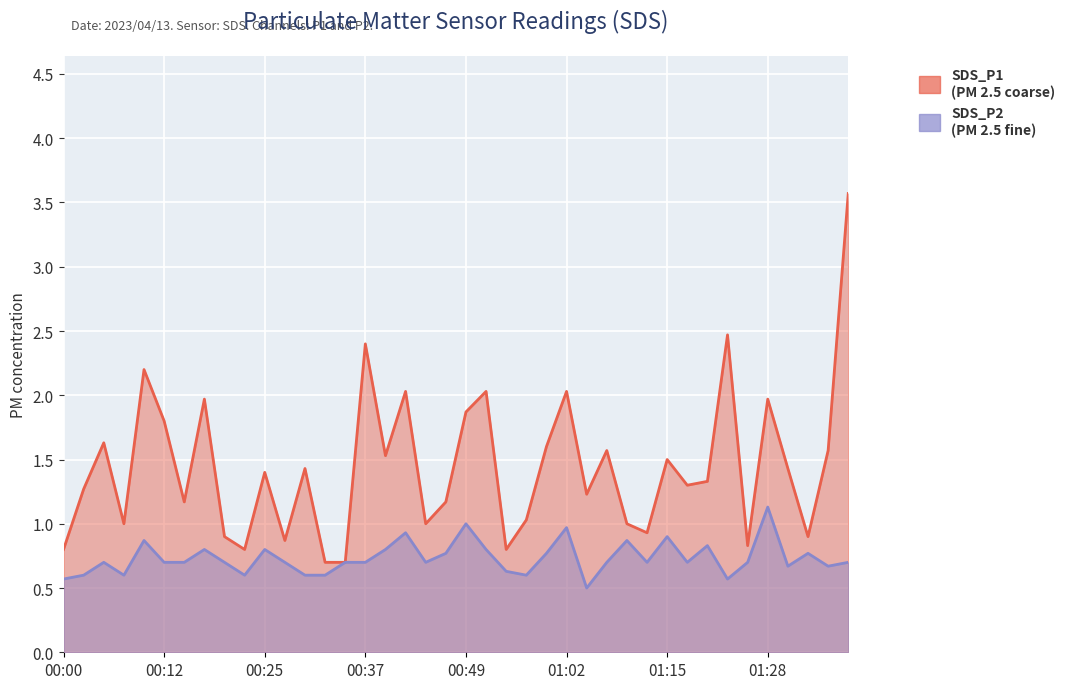

At which label is SDS_P2 closest to 0?

01:04